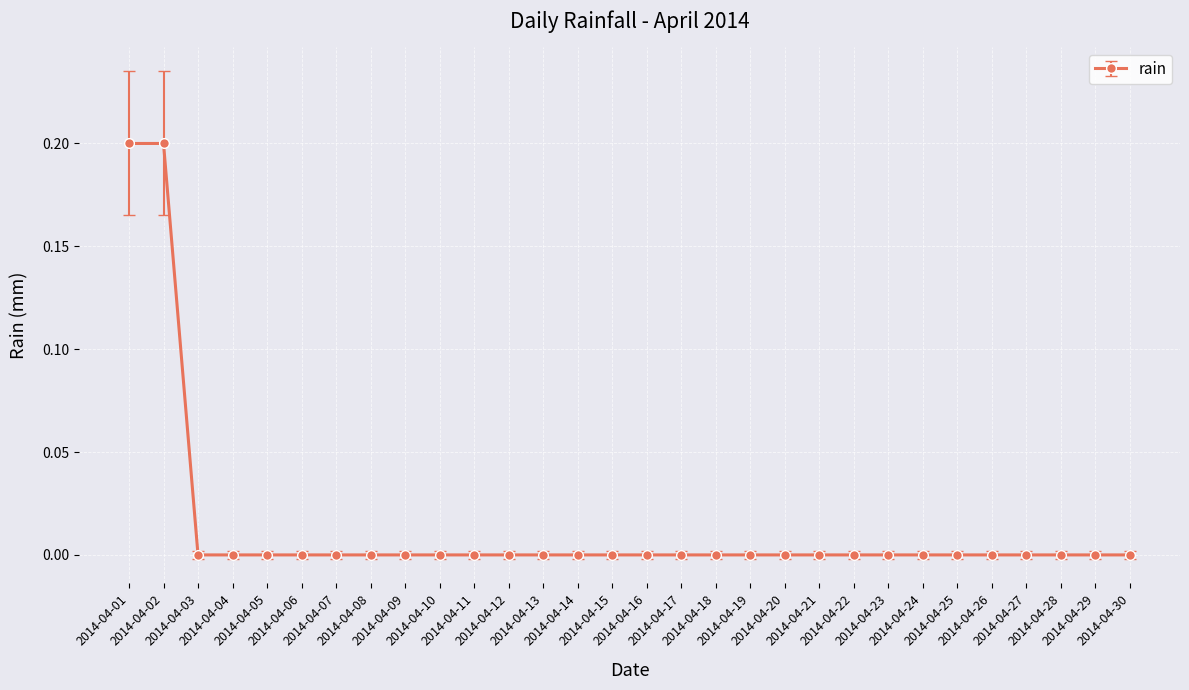

What is the sum of all values?

0.4